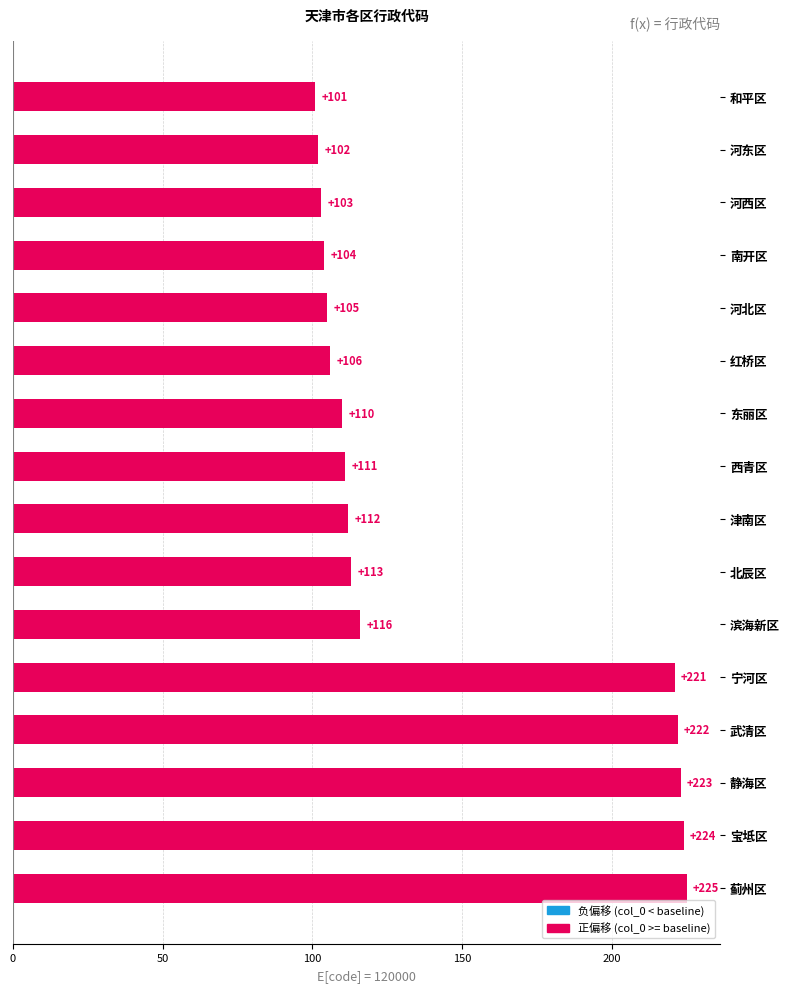

How many data points are less than 112?

8